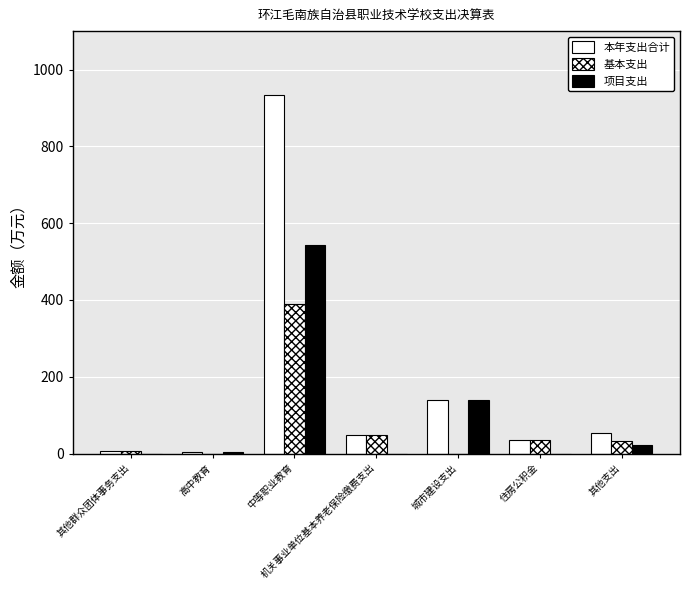

Are the bars grouped side by side (vs. stacked)?

Yes